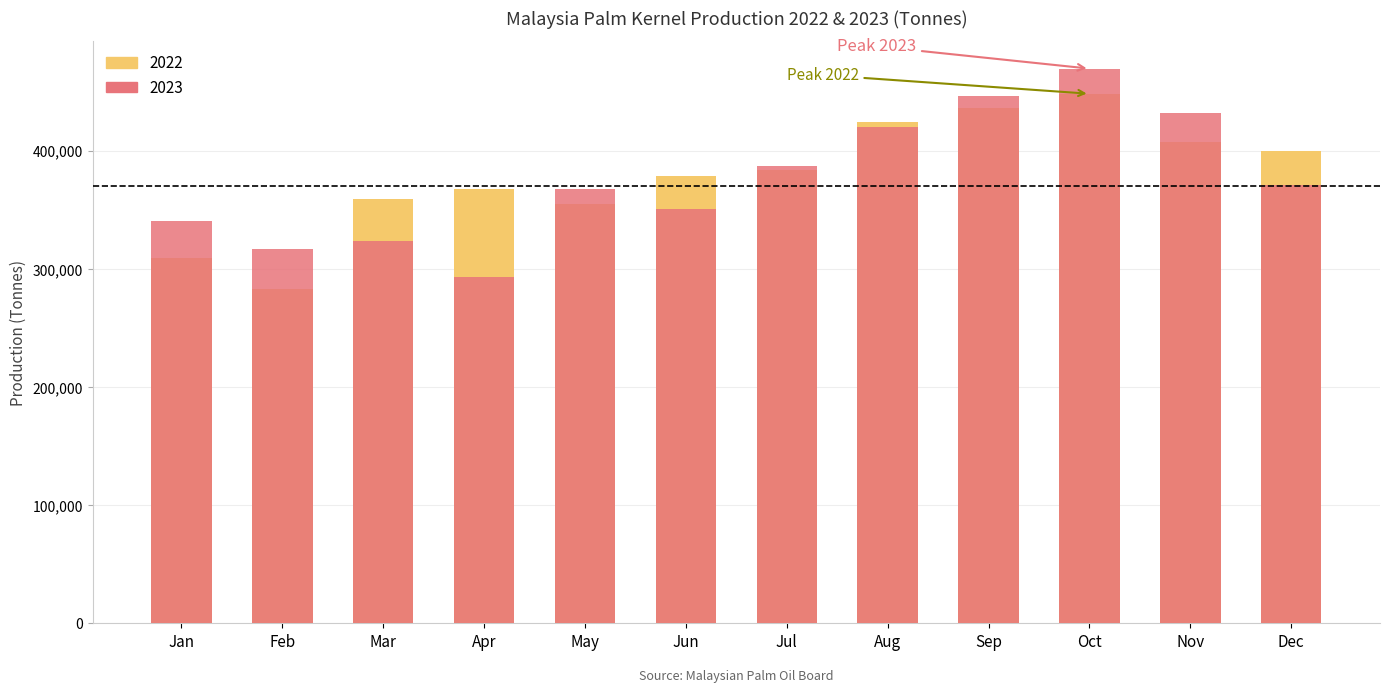

What is the difference between the highest and lowest values at Aug?

4017